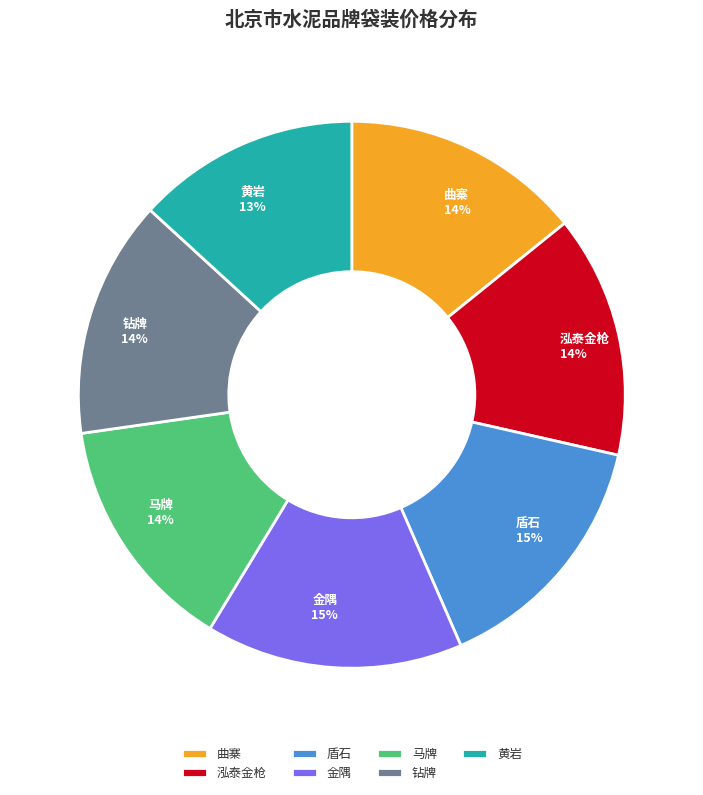

Does 马牌 14% account for over 50% of the chart?

No